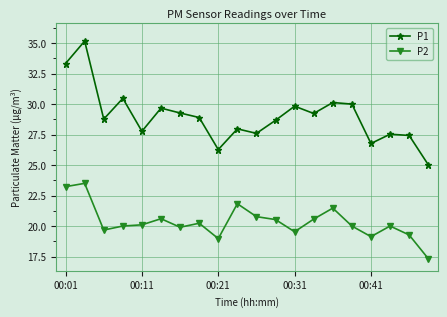

What is the value of the P1 point at the 8th from the left?

28.9